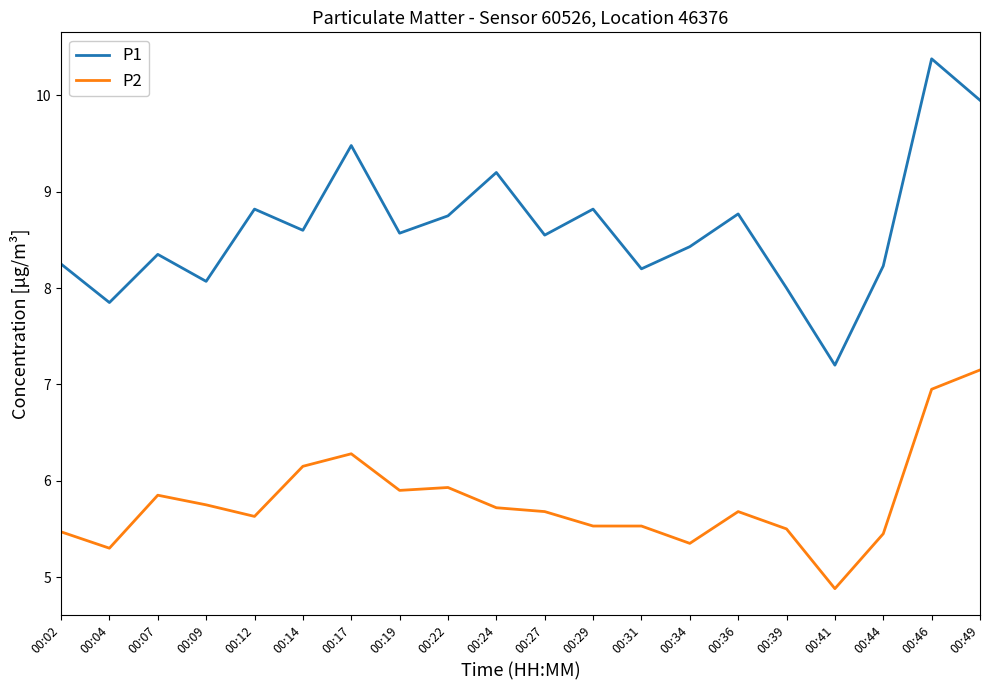

True or false: P1 and P2 intersect in this chart.

False